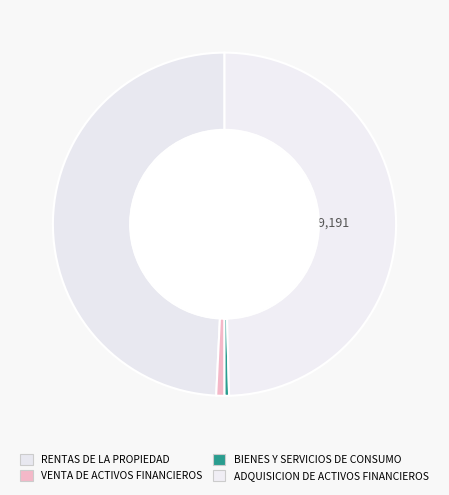

To the nearest percent, what percentage of the pie is ADQUISICION DE ACTIVOS FINANCIEROS?

50%